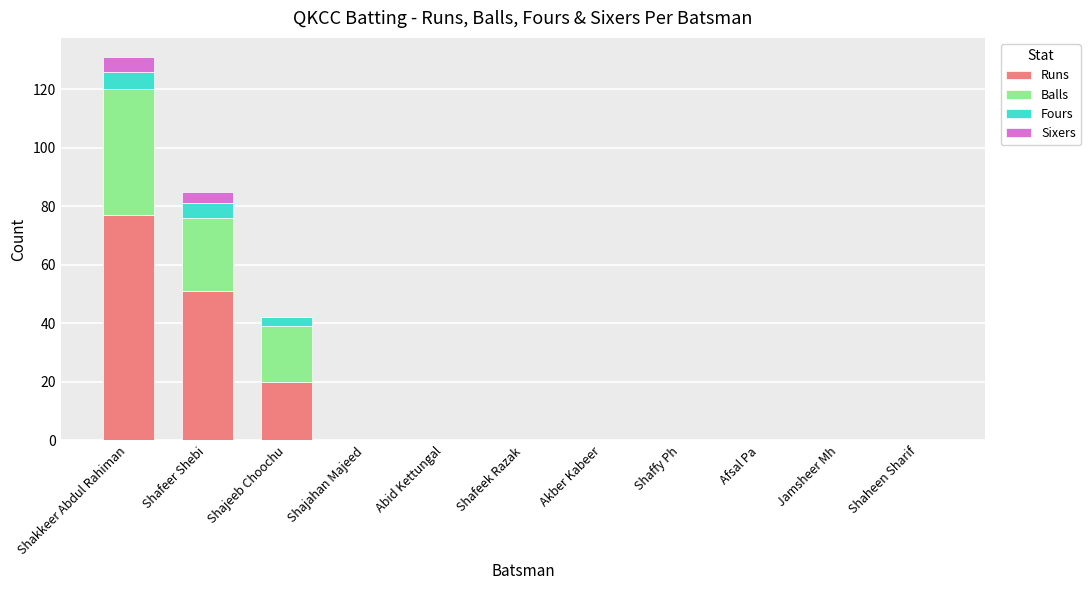

What is the sum of the Runs values at Shajahan Majeed and Shafeer Shebi?

51